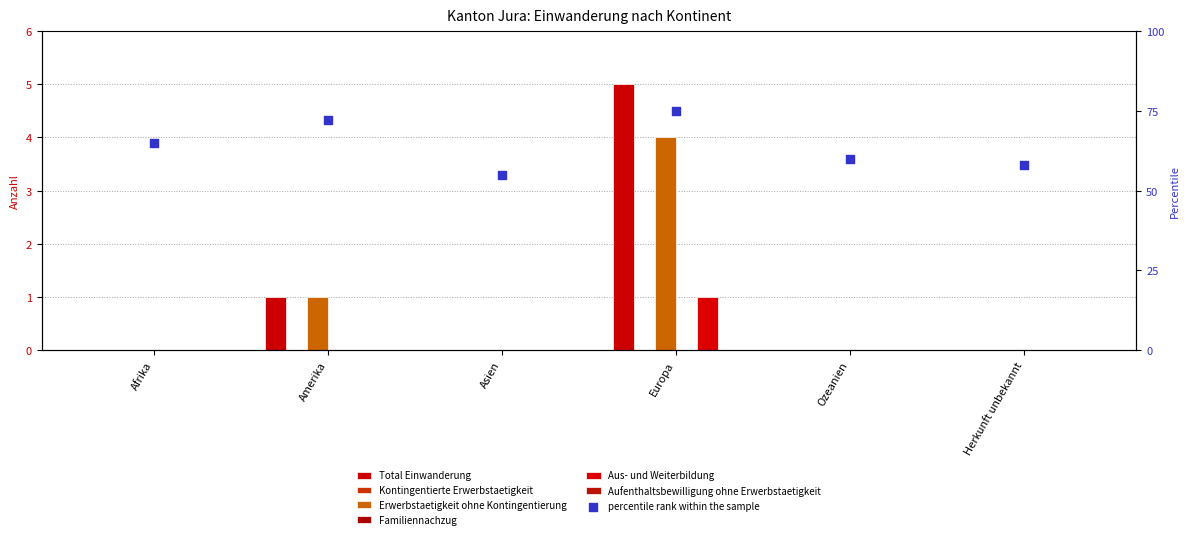

Which series reaches the minimum Y coordinate?

Total Einwanderung